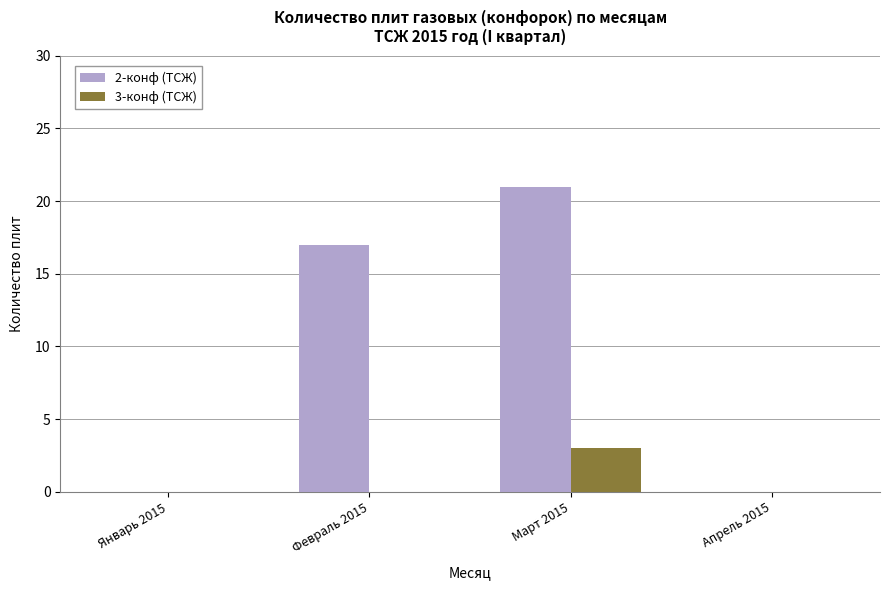

Are the bars horizontal?

No